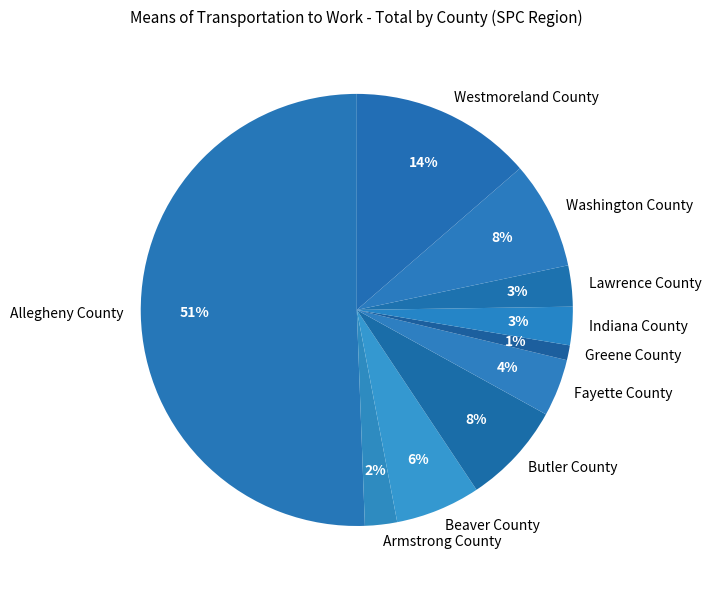

To the nearest percent, what is the combined percentage of Fayette County and Butler County?

12%